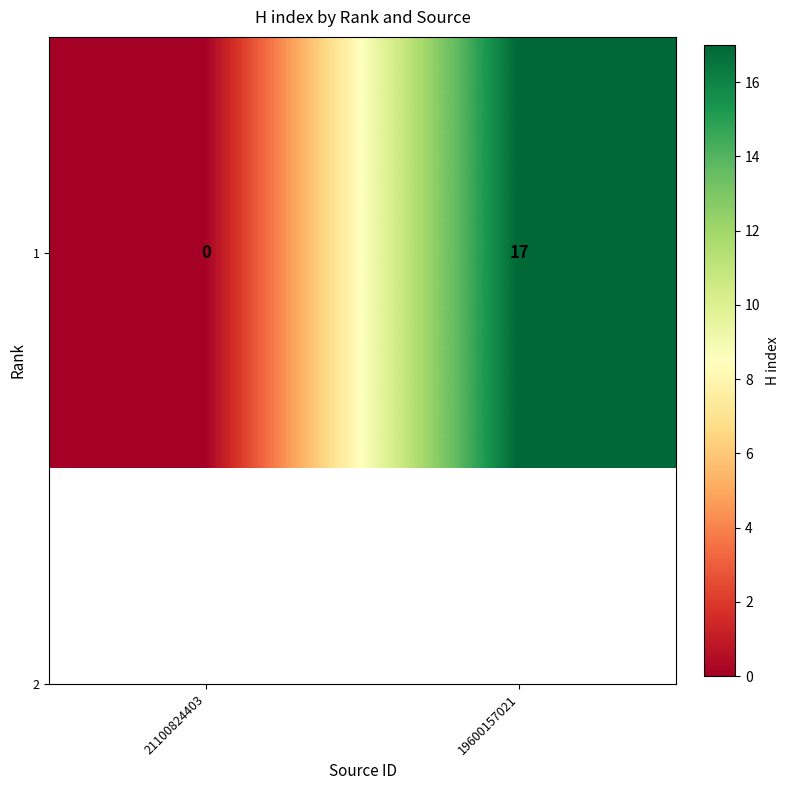

What is the maximum value shown in the chart?

17